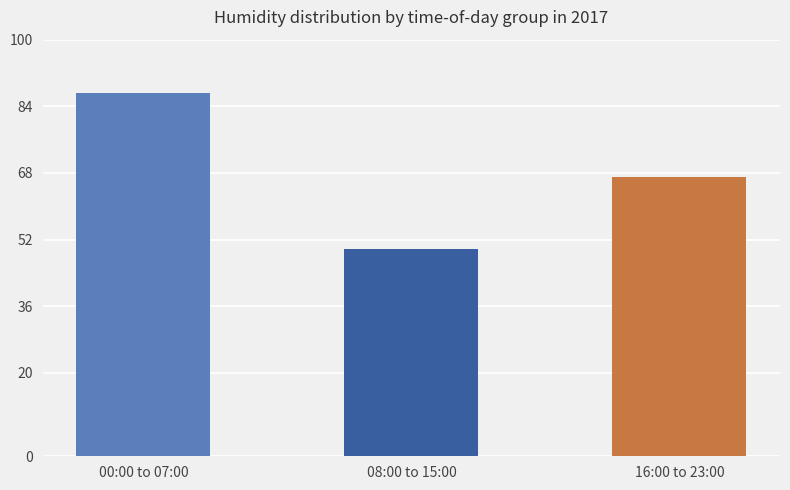

Which category has the highest value across all series?

00:00 to 07:00